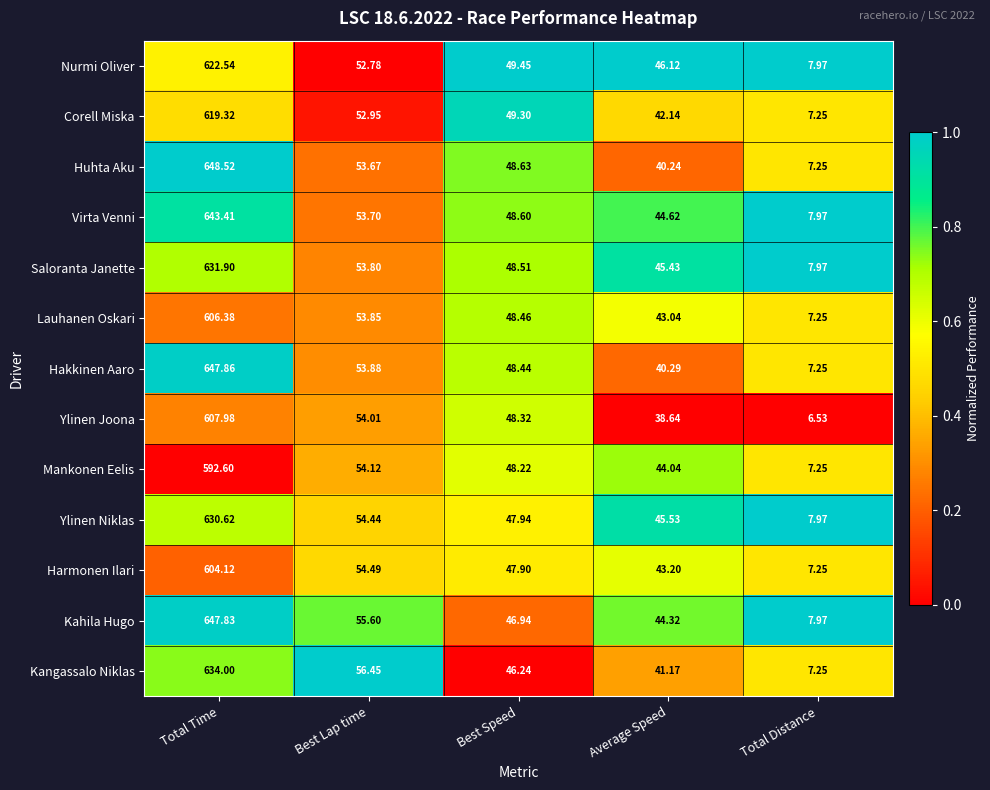

Rank the categories by Kangassalo Niklas value from highest to lowest.

Total Time, Best Lap time, Best Speed, Average Speed, Total Distance